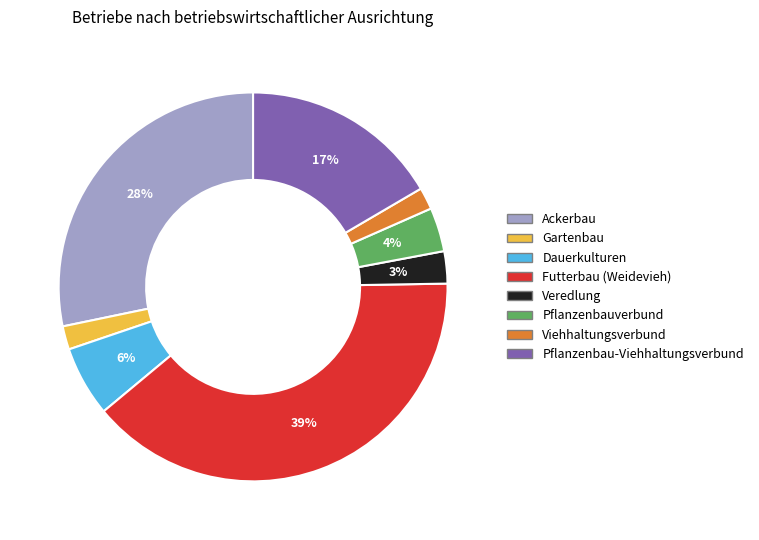

How many slices are in this pie chart?

8